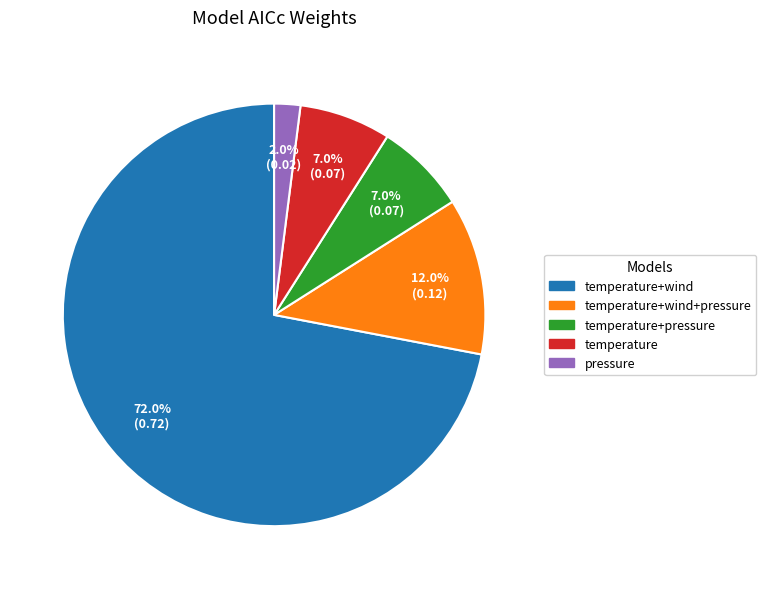

Count the number of slices in the pie.

5